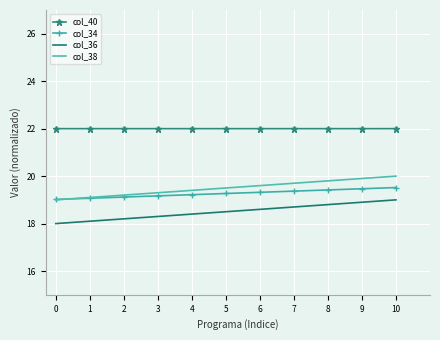

Is the value of col_36 at 4 greater than the value of col_34 at 7?

No